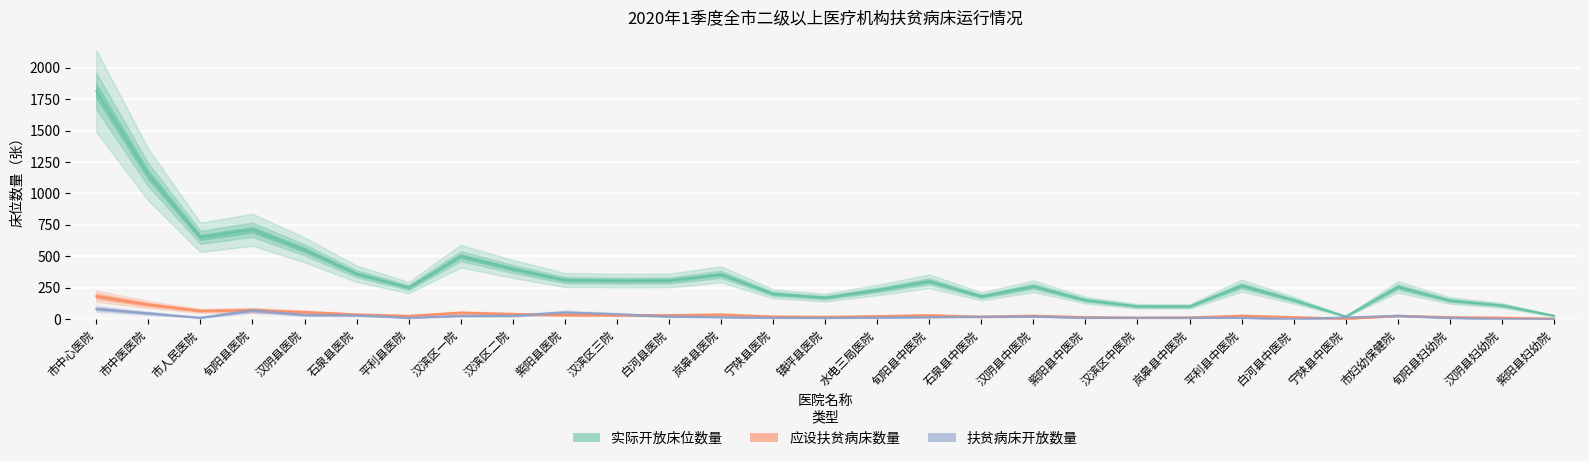

Reading right to left, what are all the values shown in this chart?

实际开放床位数量: 紫阳县妇幼院=26.0	汉阴县妇幼院=108.0	旬阳县妇幼院=147.0	市妇幼保健院=255.0	宁陕县中医院=20.0	白河县中医院=150.0	平利县中医院=265.0	岚皋县中医院=100.0	汉滨区中医院=101.0	紫阳县中医院=150.0	汉阴县中医院=260.0	石泉县中医院=180.0	旬阳县中医院=300.0	水电三局医院=230.0	镇坪县医院=170.0	宁陕县医院=200.0	岚皋县医院=355.0	白河县医院=306.0	汉滨区三院=305.0	紫阳县医院=310.0	汉滨区二院=398.0	汉滨区一院=500.0	平利县医院=250.0	石泉县医院=360.0	汉阴县医院=550.0	旬阳县医院=710.0	市人民医院=650.0	市中医医院=1147.0	市中心医院=1814.0
应设扶贫病床数量: 紫阳县妇幼院=2.6	汉阴县妇幼院=10.8	旬阳县妇幼院=14.7	市妇幼保健院=25.5	宁陕县中医院=2.0	白河县中医院=15.0	平利县中医院=26.5	岚皋县中医院=12.0	汉滨区中医院=10.1	紫阳县中医院=15.0	汉阴县中医院=26.0	石泉县中医院=18.0	旬阳县中医院=30.0	水电三局医院=23.0	镇坪县医院=17.0	宁陕县医院=20.0	岚皋县医院=35.5	白河县医院=30.6	汉滨区三院=30.5	紫阳县医院=31.0	汉滨区二院=39.8	汉滨区一院=50.0	平利县医院=25.0	石泉县医院=36.0	汉阴县医院=55.0	旬阳县医院=71.0	市人民医院=65.0	市中医医院=114.7	市中心医院=181.4
扶贫病床开放数量: 紫阳县妇幼院=0.0	汉阴县妇幼院=0.0	旬阳县妇幼院=9.0	市妇幼保健院=25.0	宁陕县中医院=12.0	白河县中医院=0.0	平利县中医院=10.0	岚皋县中医院=10.0	汉滨区中医院=10.0	紫阳县中医院=10.0	汉阴县中医院=20.0	石泉县中医院=18.0	旬阳县中医院=15.0	水电三局医院=12.0	镇坪县医院=9.0	宁陕县医院=10.0	岚皋县医院=15.0	白河县医院=20.0	汉滨区三院=38.0	紫阳县医院=52.0	汉滨区二院=26.0	汉滨区一院=25.0	平利县医院=10.0	石泉县医院=30.0	汉阴县医院=32.0	旬阳县医院=68.0	市人民医院=10.0	市中医医院=45.0	市中心医院=81.0